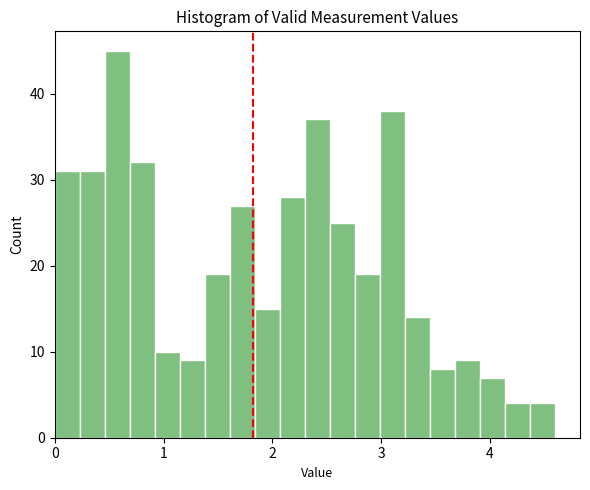

Around what value on the x-axis is the tallest bar? Give the approximate position of its centre, as read against the axis.

0.6